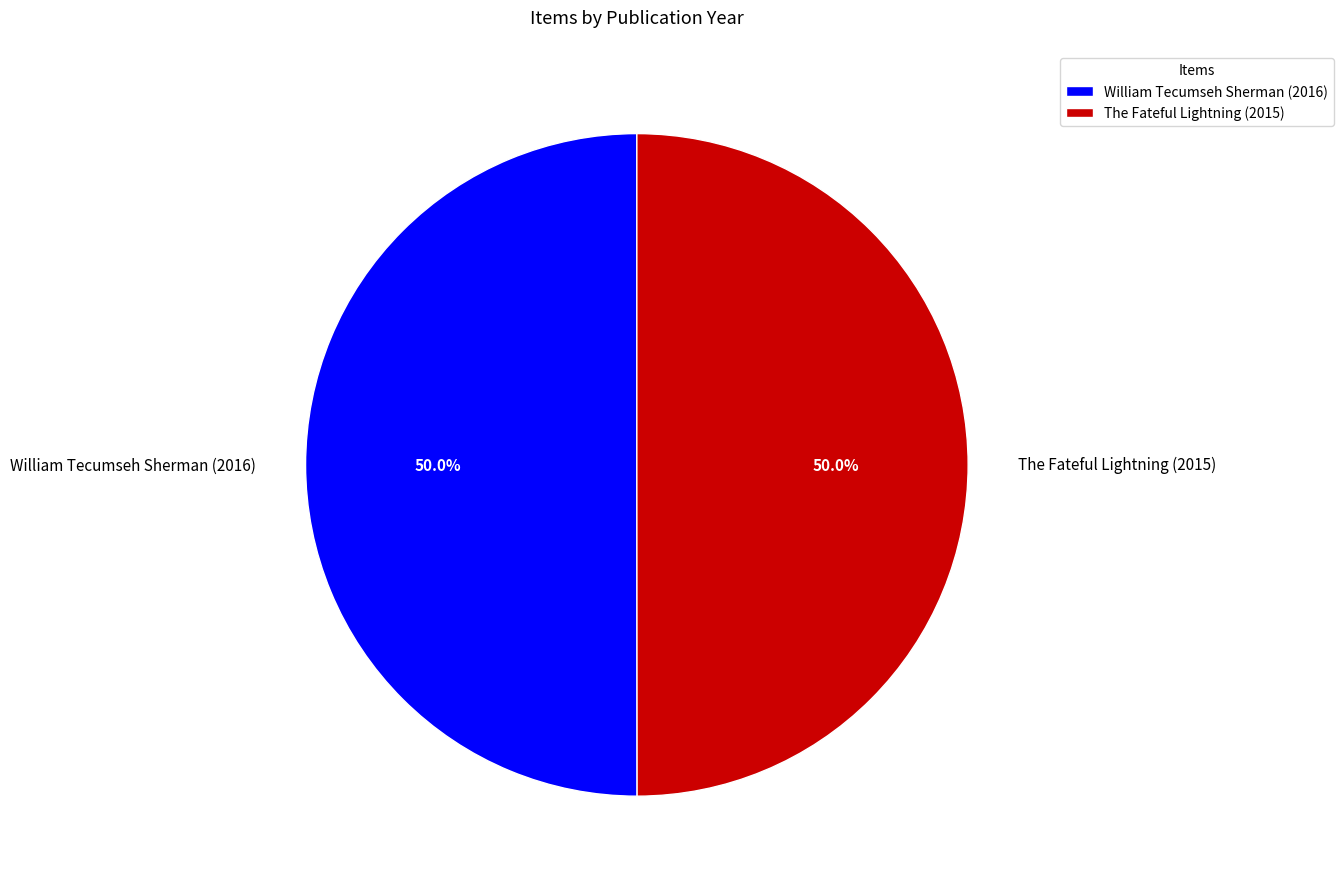

What is the ratio of the value at The Fateful Lightning (2015) to the value at William Tecumseh Sherman (2016)?

1.0